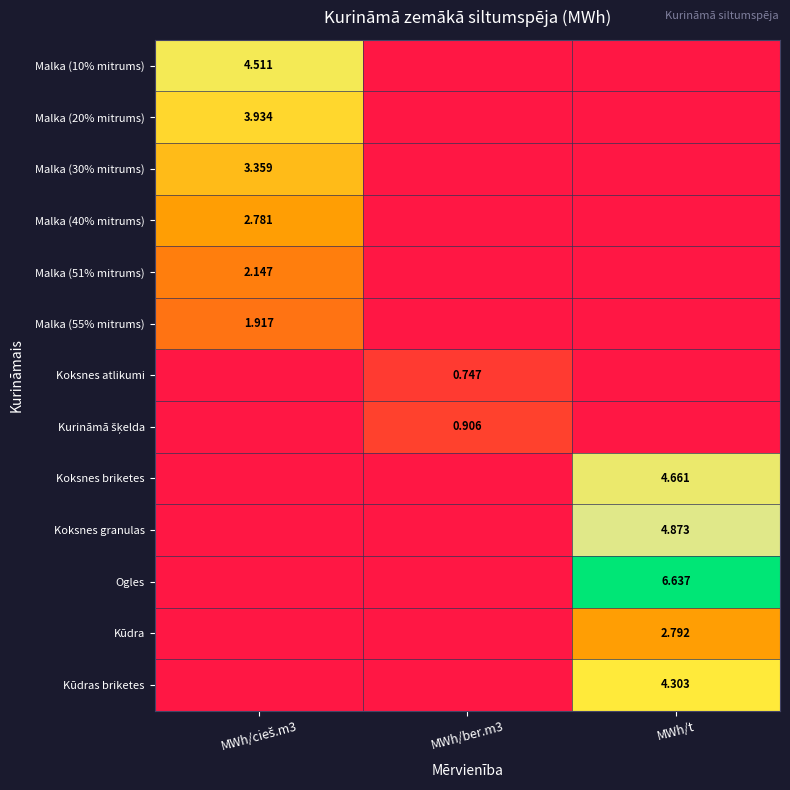

Which category has the lowest value across all series?

MWh/ber.m3